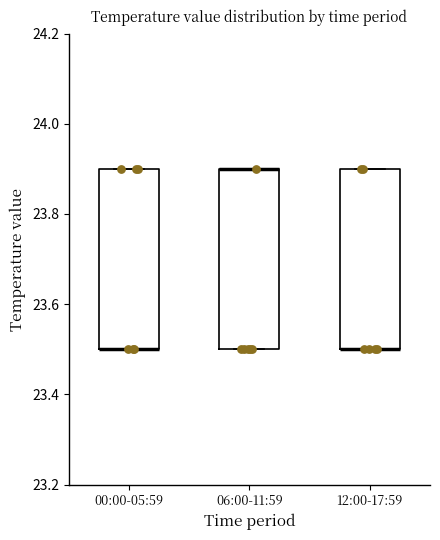

Where is the lower edge of the box for 00:00-05:59 on the y-axis? The values are not printed on the chart, so give them approximately, as read against the axis.

23.5